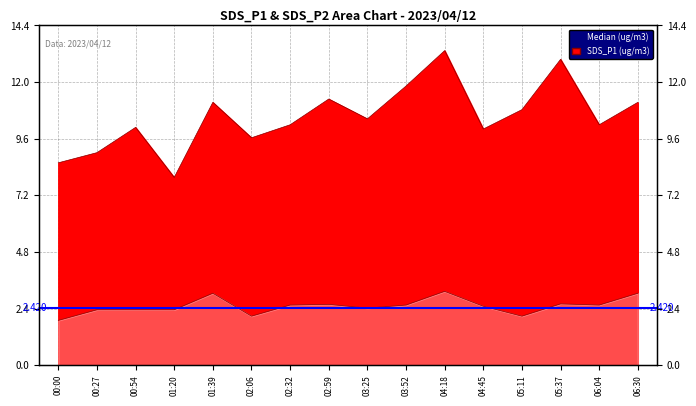

How many values in the SDS_P1 series are below 10?

4